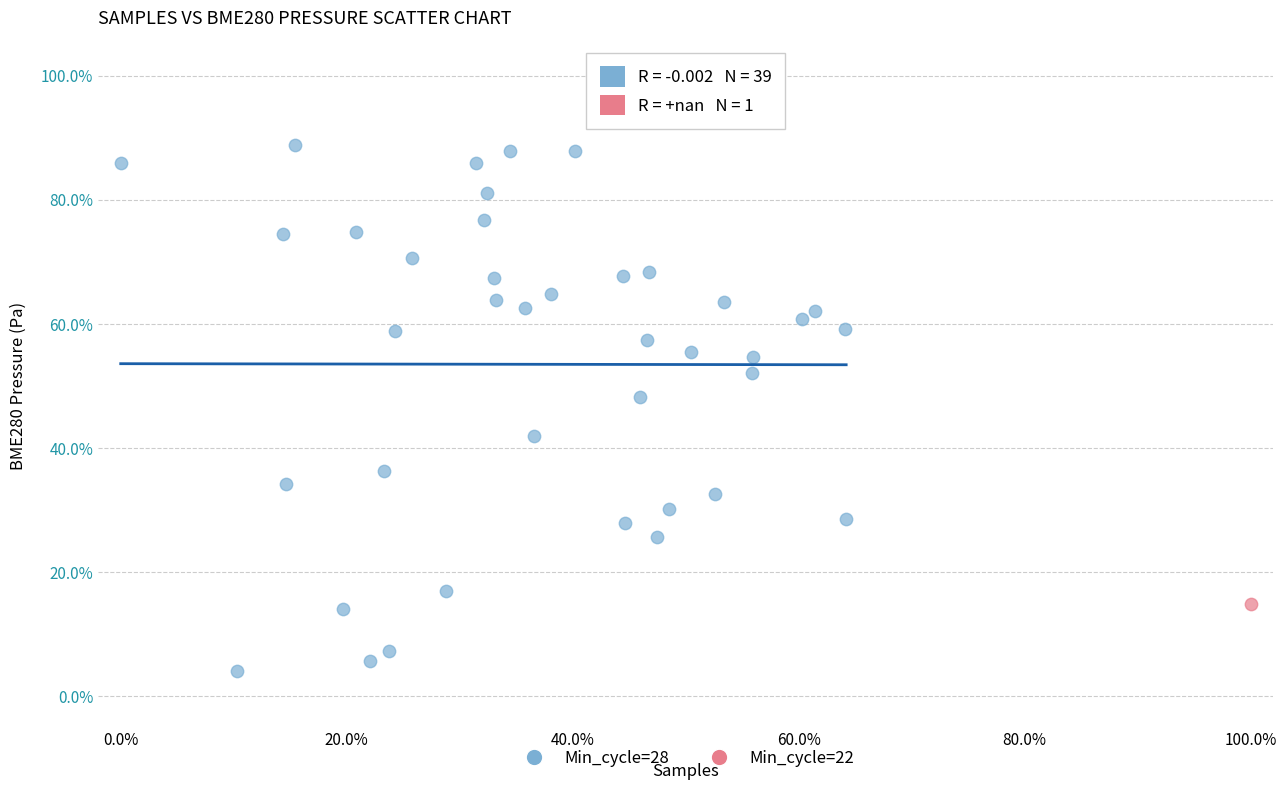

What are all the series names shown in the legend?

Min_cycle=28, Min_cycle=22